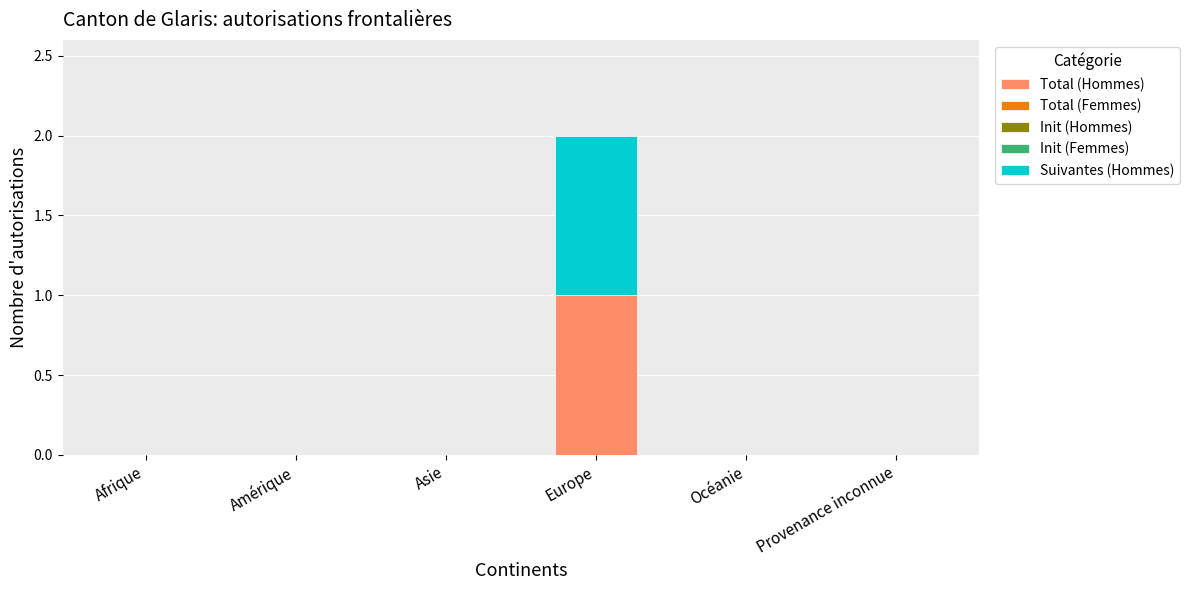

Does the chart contain stacked bars?

Yes